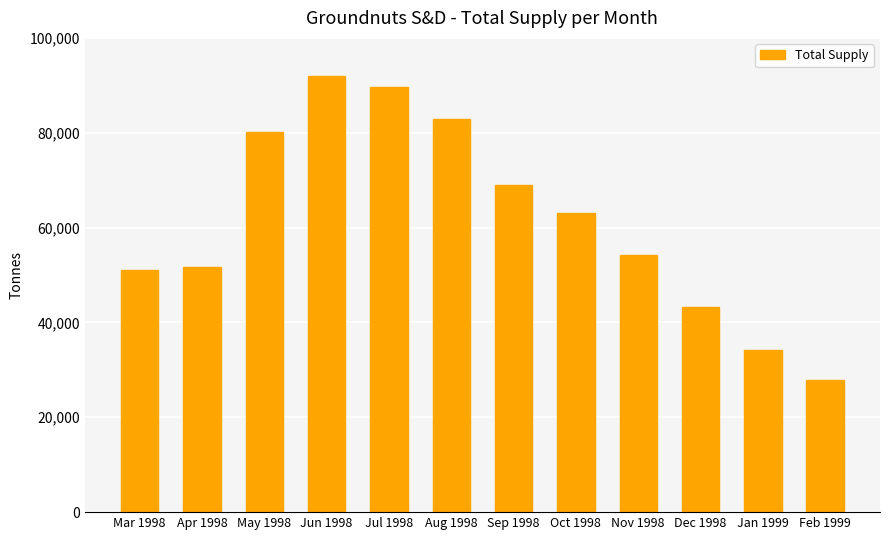

What is the maximum value shown in the chart?

91886